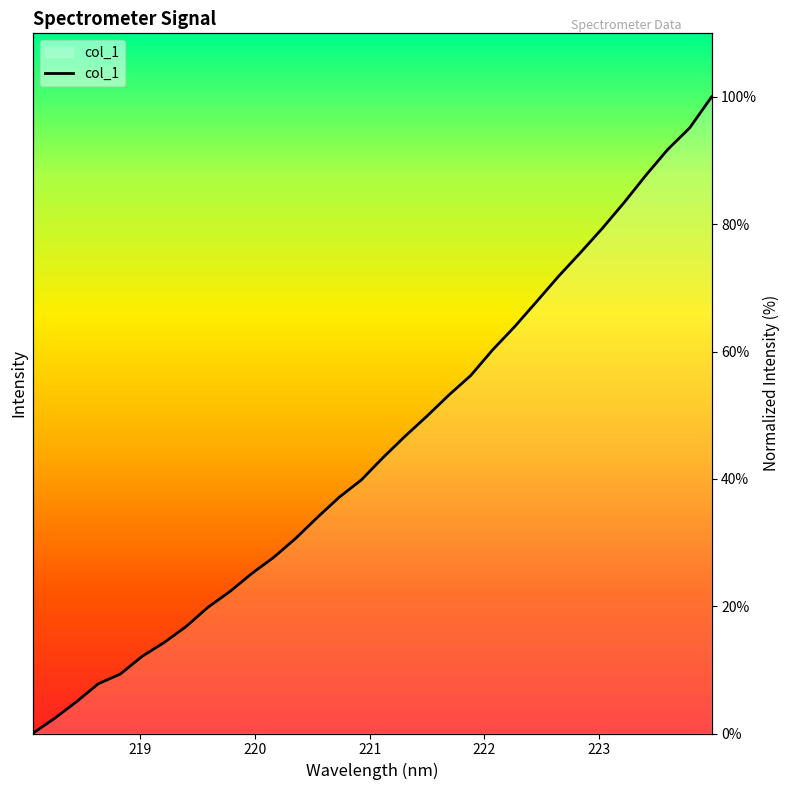

Does the chart have visible grid lines?

No